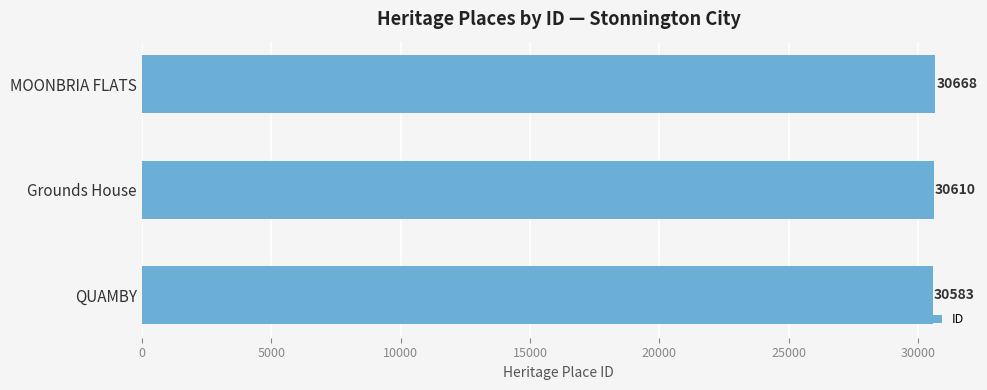

Reading bottom to top, transcribe all the data shown in this chart.

30583	30610	30668